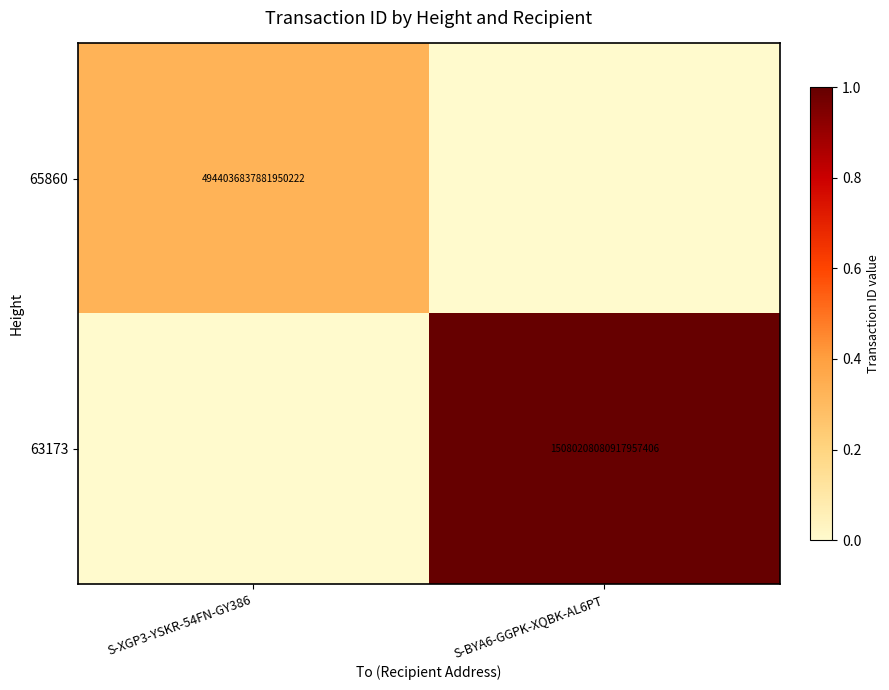

Is the value of 63173 at S-BYA6-GGPK-XQBK-AL6PT greater than the value of 65860 at S-XGP3-YSKR-54FN-GY386?

Yes